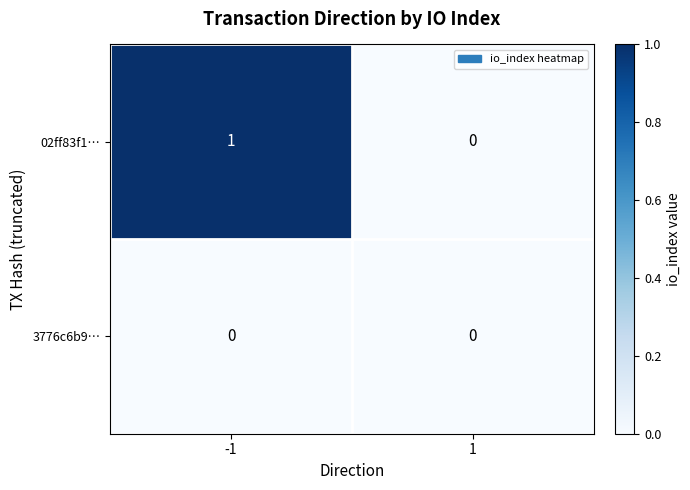

Reading left to right, list all the values displayed in this chart.

02ff83f1…: 1	0
3776c6b9…: 0	0